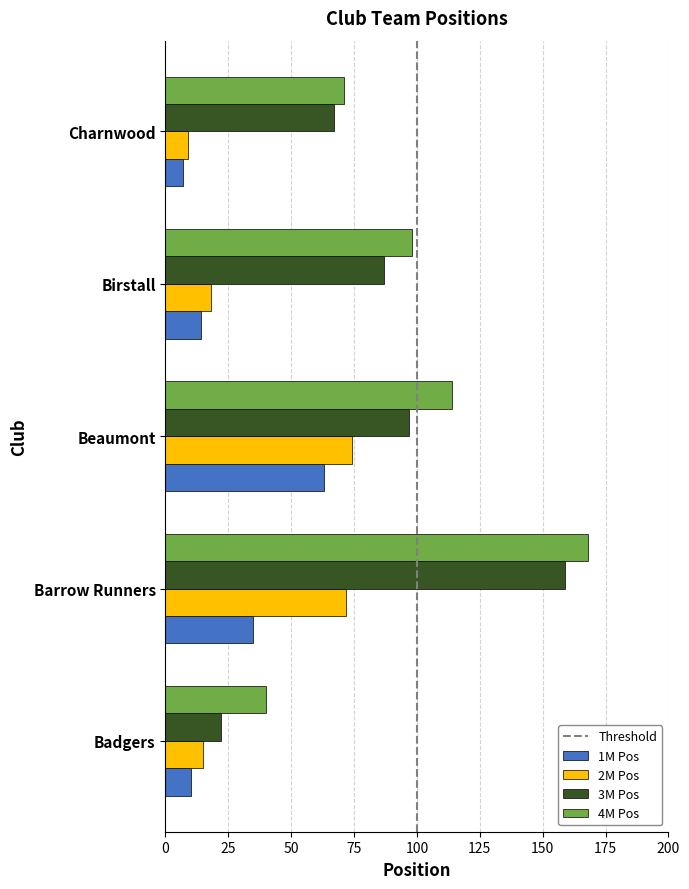

Which category has the highest value in the 2M Pos series?

Beaumont